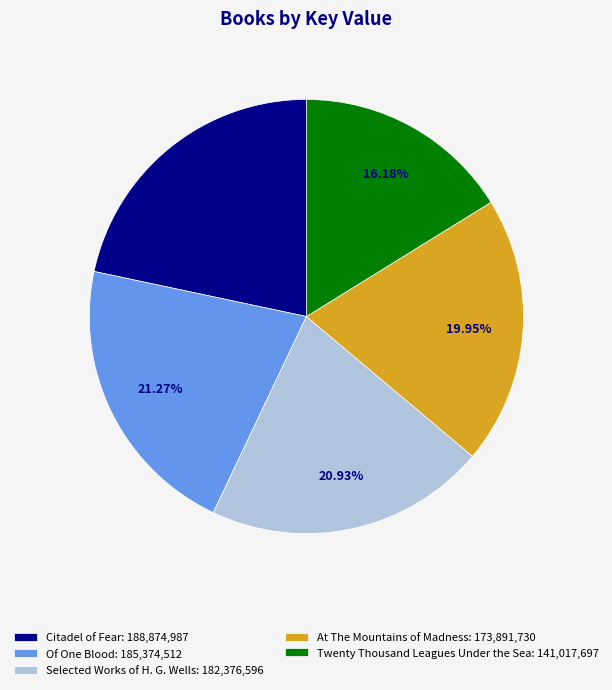

To the nearest percent, what portion does Twenty Thousand Leagues Under the Sea represent?

16%